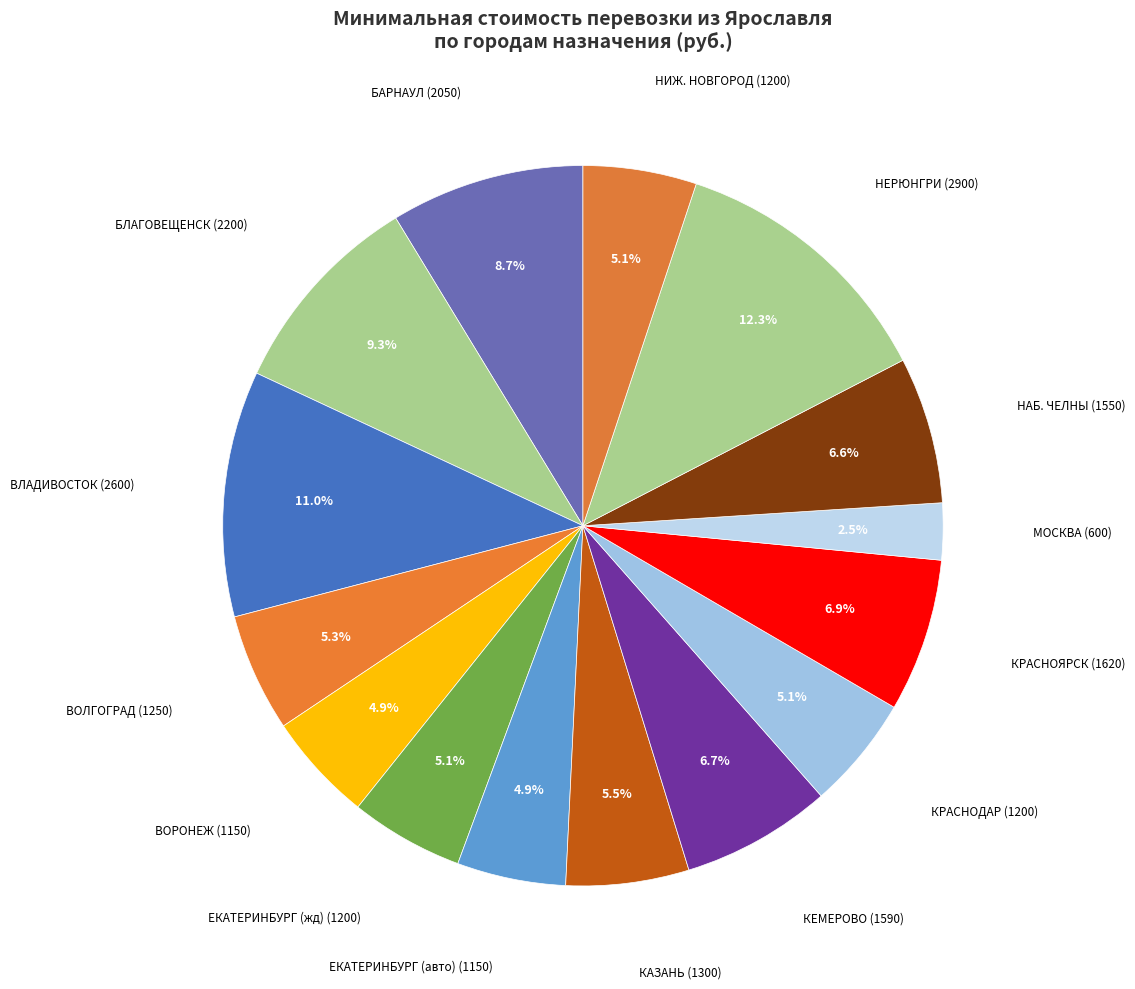

Which has a higher value, НЕРЮНГРИ or НИЖ. НОВГОРОД?

НЕРЮНГРИ